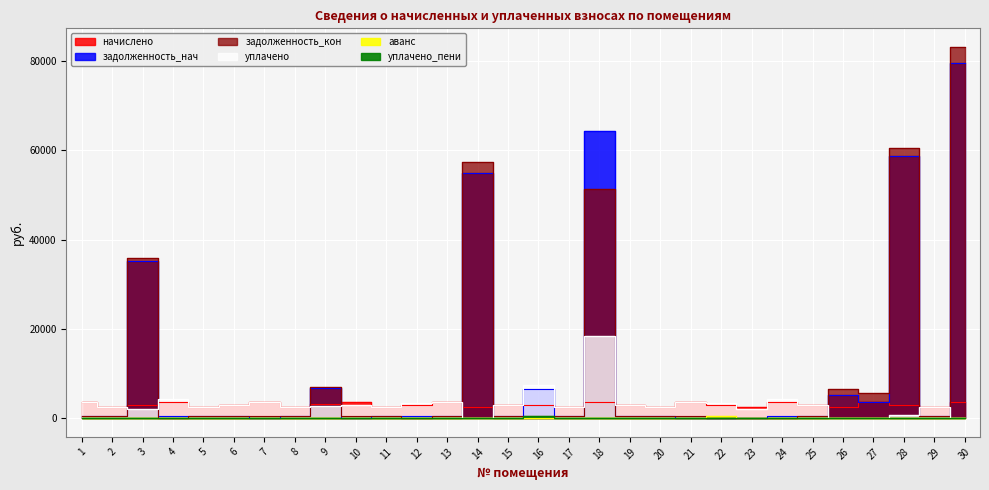

True or false: задолженность_нач and аванс cross at least once.

False